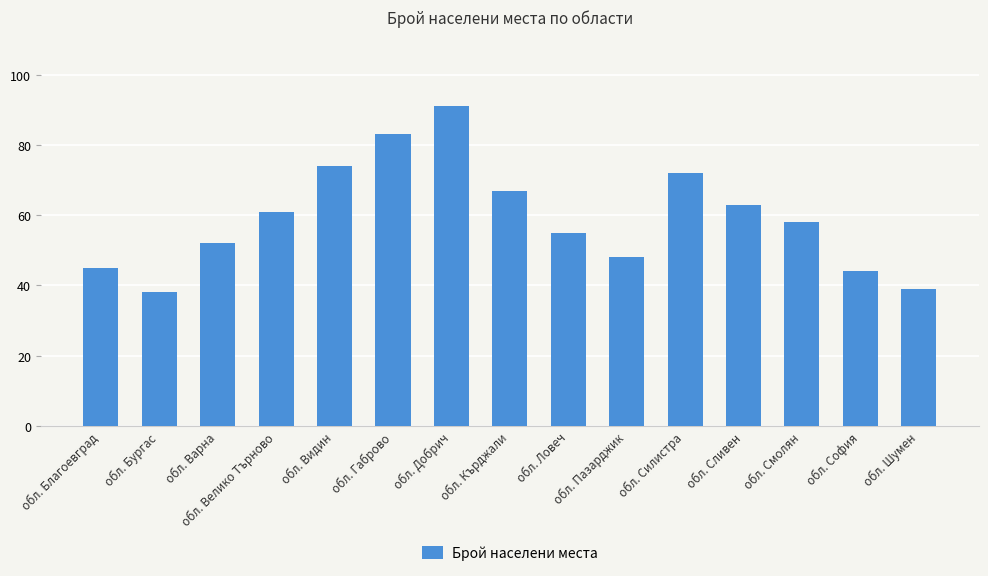

List the labels in order of value, smallest first.

обл. Бургас, обл. Шумен, обл. София, обл. Благоевград, обл. Пазарджик, обл. Варна, обл. Ловеч, обл. Смолян, обл. Велико Търново, обл. Сливен, обл. Кърджали, обл. Силистра, обл. Видин, обл. Габрово, обл. Добрич